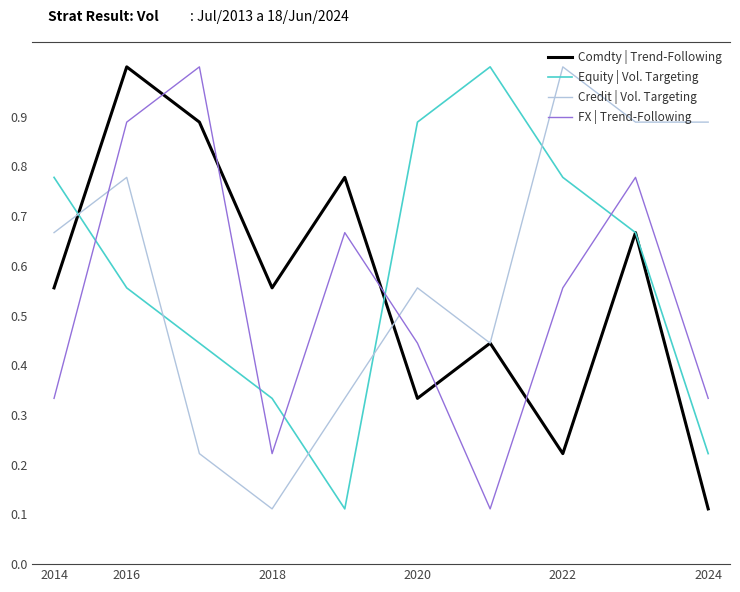

True or false: Comdty | Trend-Following has more than 0 points higher than both neighbors.

True